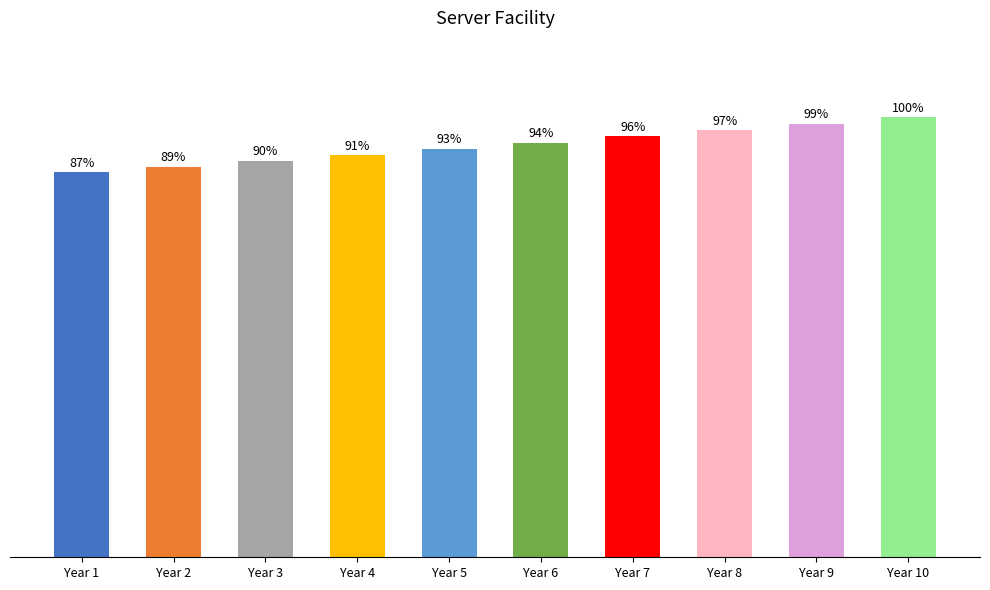

Does the chart contain any negative values?

No